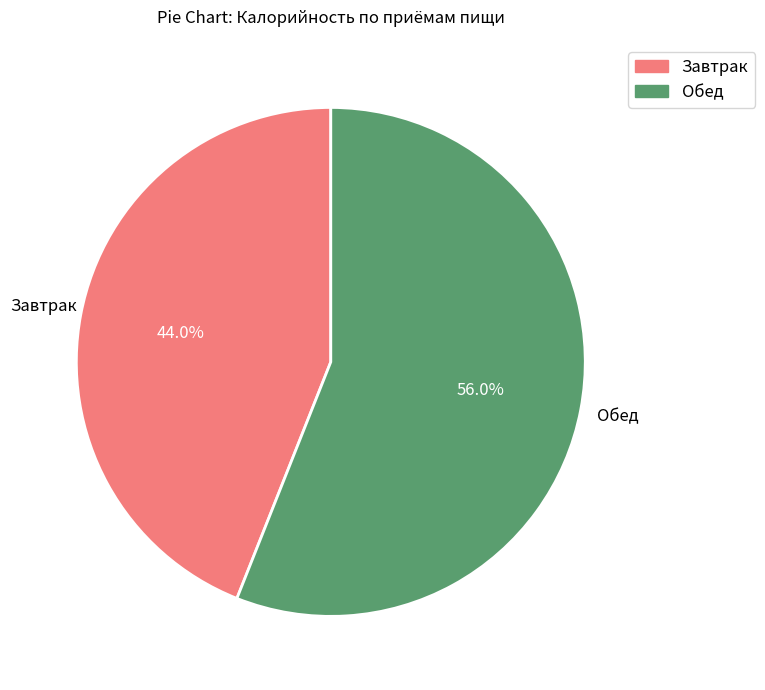

To the nearest percent, what is the difference between the largest and smallest slice percentages?

12%